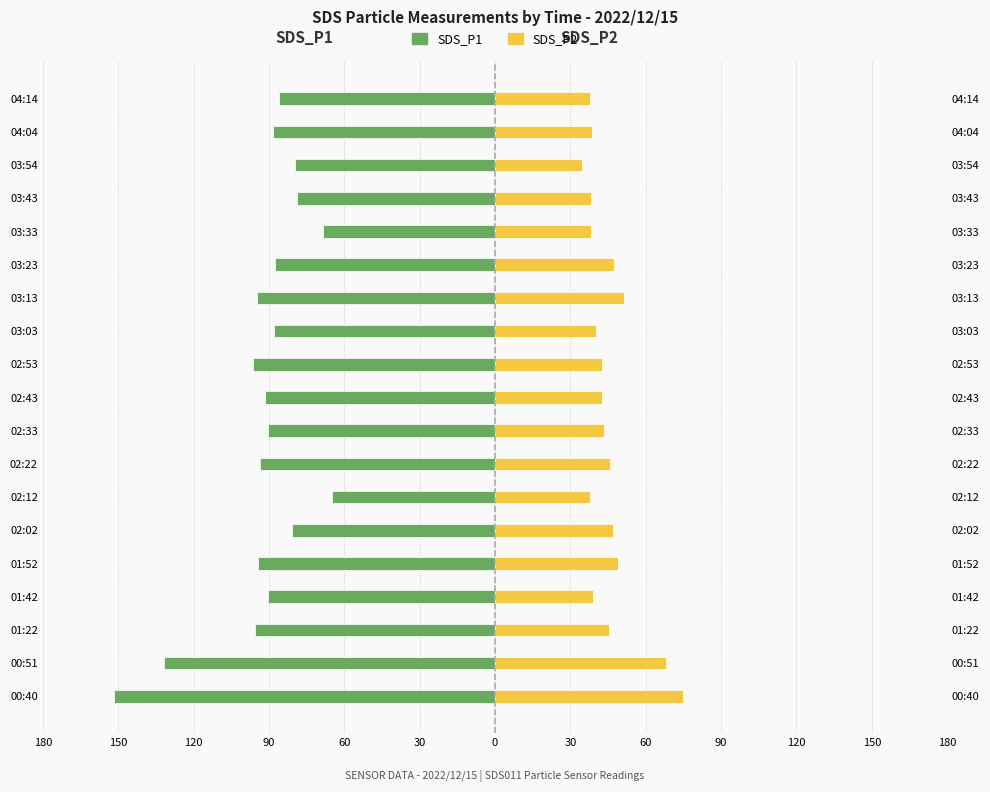

What are all the series names shown in the legend?

SDS_P1, SDS_P2